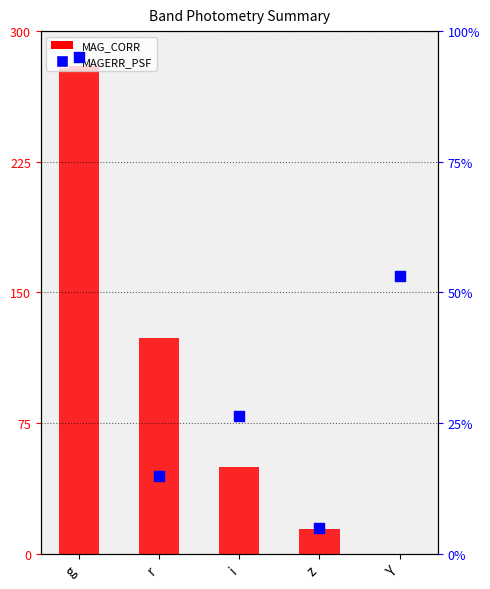

Is the value of MAG_CORR (scaled) at g greater than the value of MAGERR_PSF (scaled) at z?

Yes